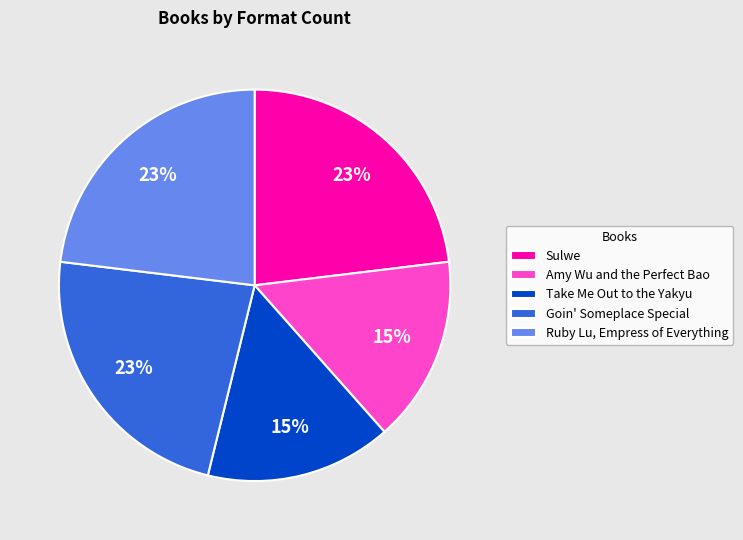

Approximately how many times larger is the value at Goin' Someplace Special compared to Ruby Lu, Empress of Everything?

1.0